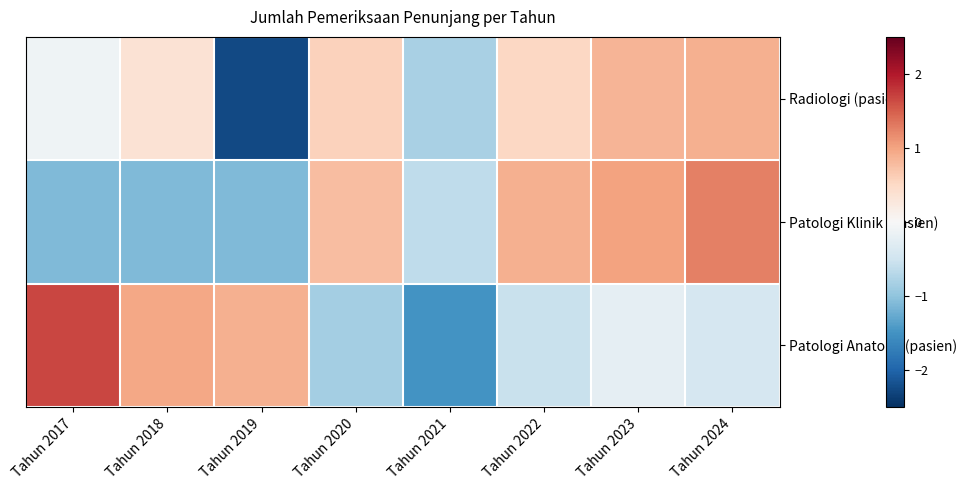

Between Tahun 2019 and Tahun 2022, which is larger?

Tahun 2022